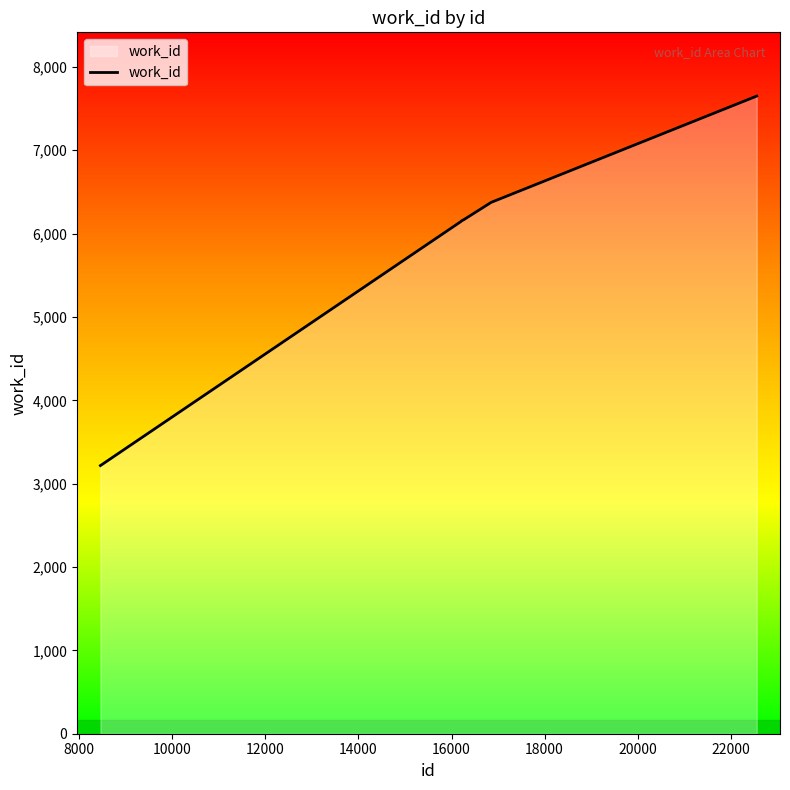

What is the minimum value shown in the chart?

3217